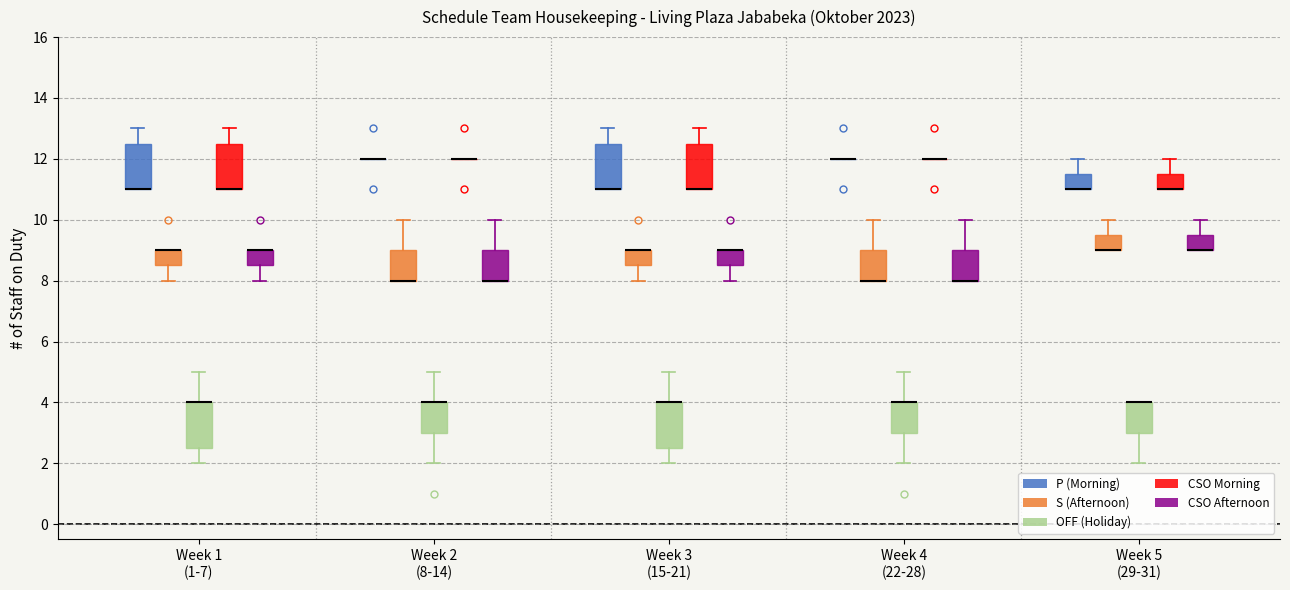

Where is the lower edge of the box for Week 3 (15-21) (P (Morning)) on the y-axis? The values are not printed on the chart, so give them approximately, as read against the axis.

11.0